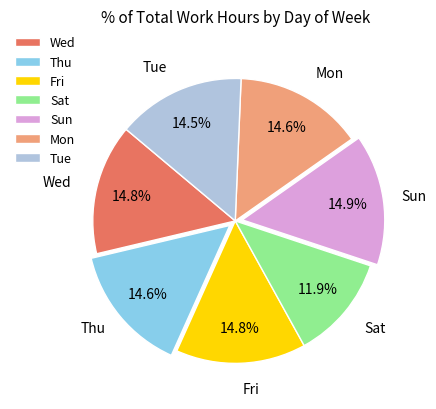

Is there a majority slice in this chart?

No